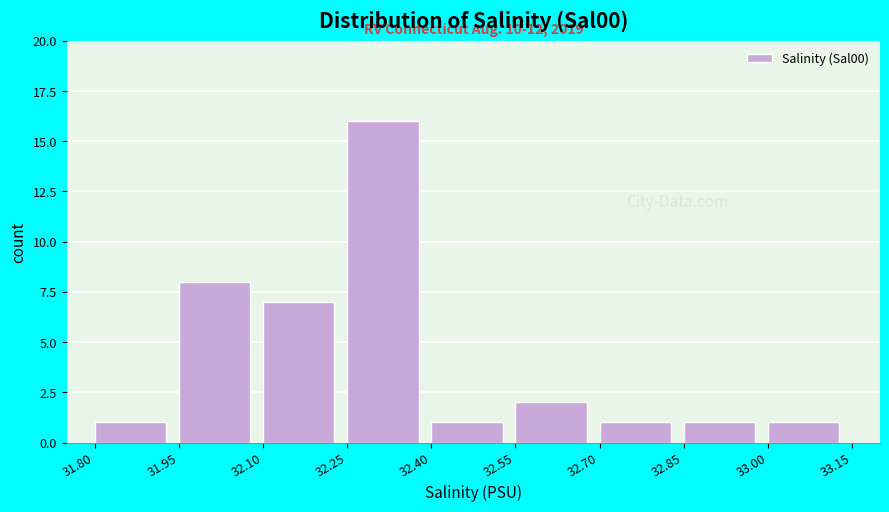

Which range on the x-axis has the tallest bar?

32.25 to 32.40